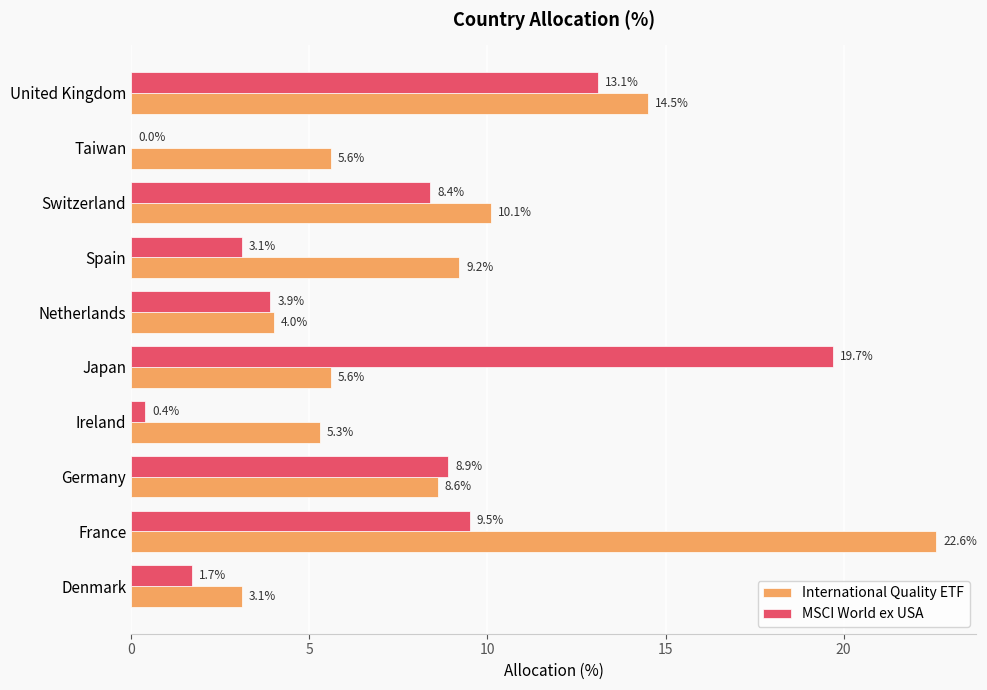

Is the value of MSCI World ex USA at United Kingdom greater than the value of International Quality ETF at Denmark?

Yes